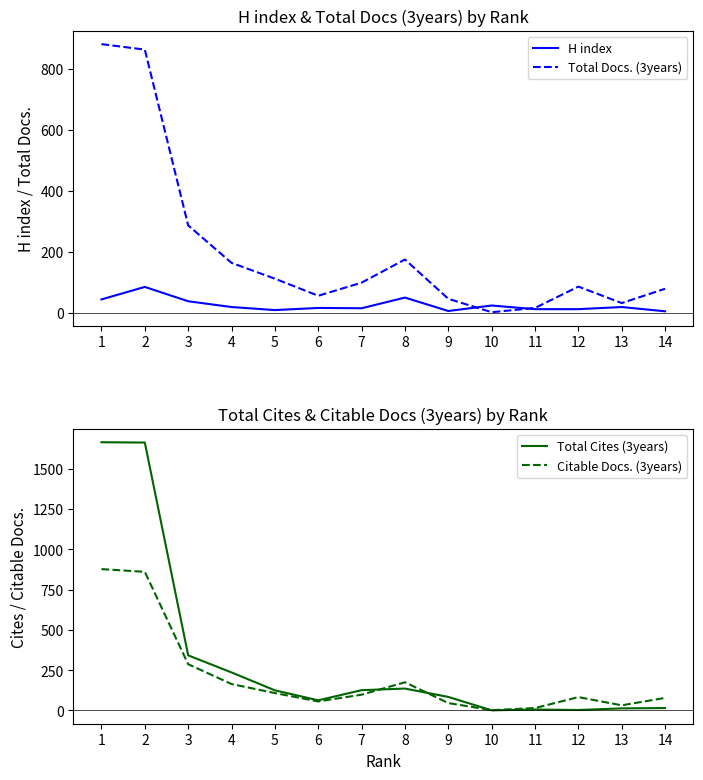

Rank the series by their maximum value, from highest to lowest.

Total Cites (3years), Total Docs. (3years), Citable Docs. (3years), H index